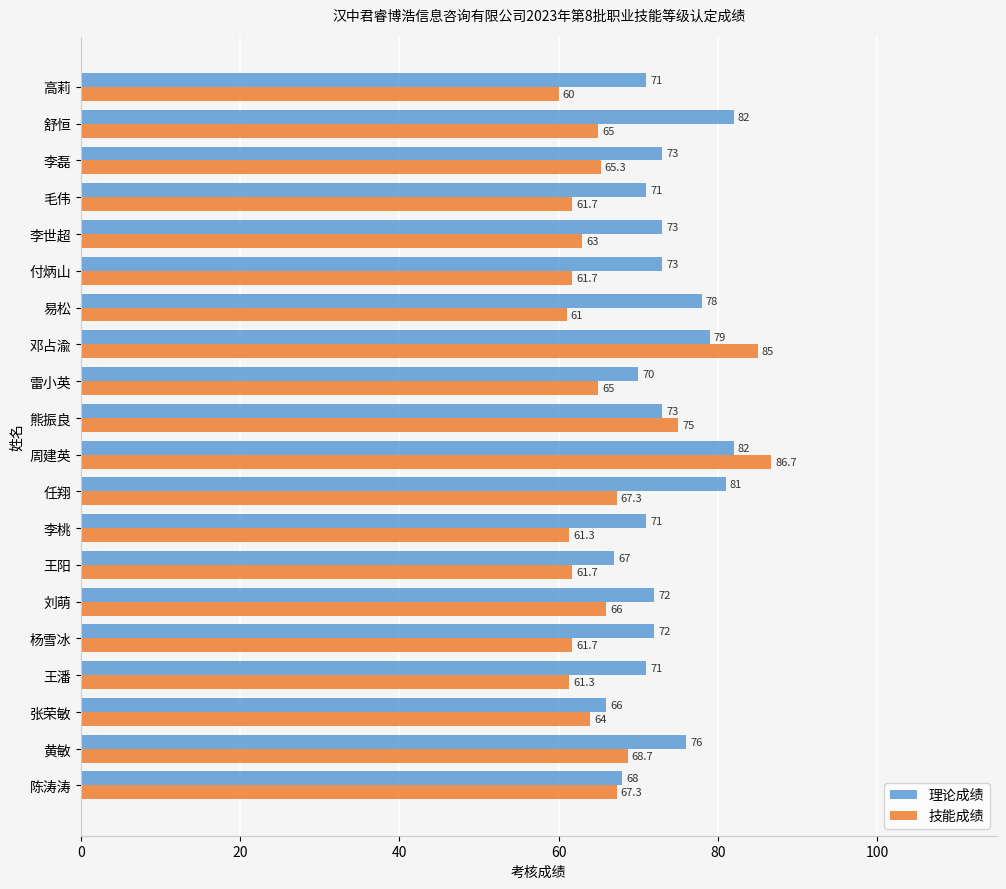

The 技能成绩 series shows 37.8 at 李桃. True or false?

False